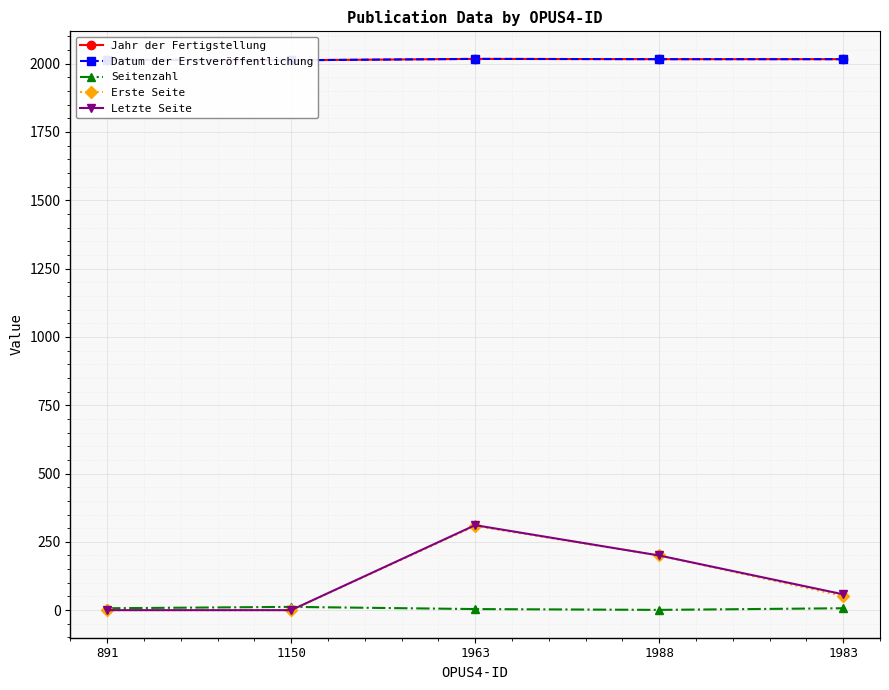

Which series has the largest range (max minus min)?

Letzte Seite